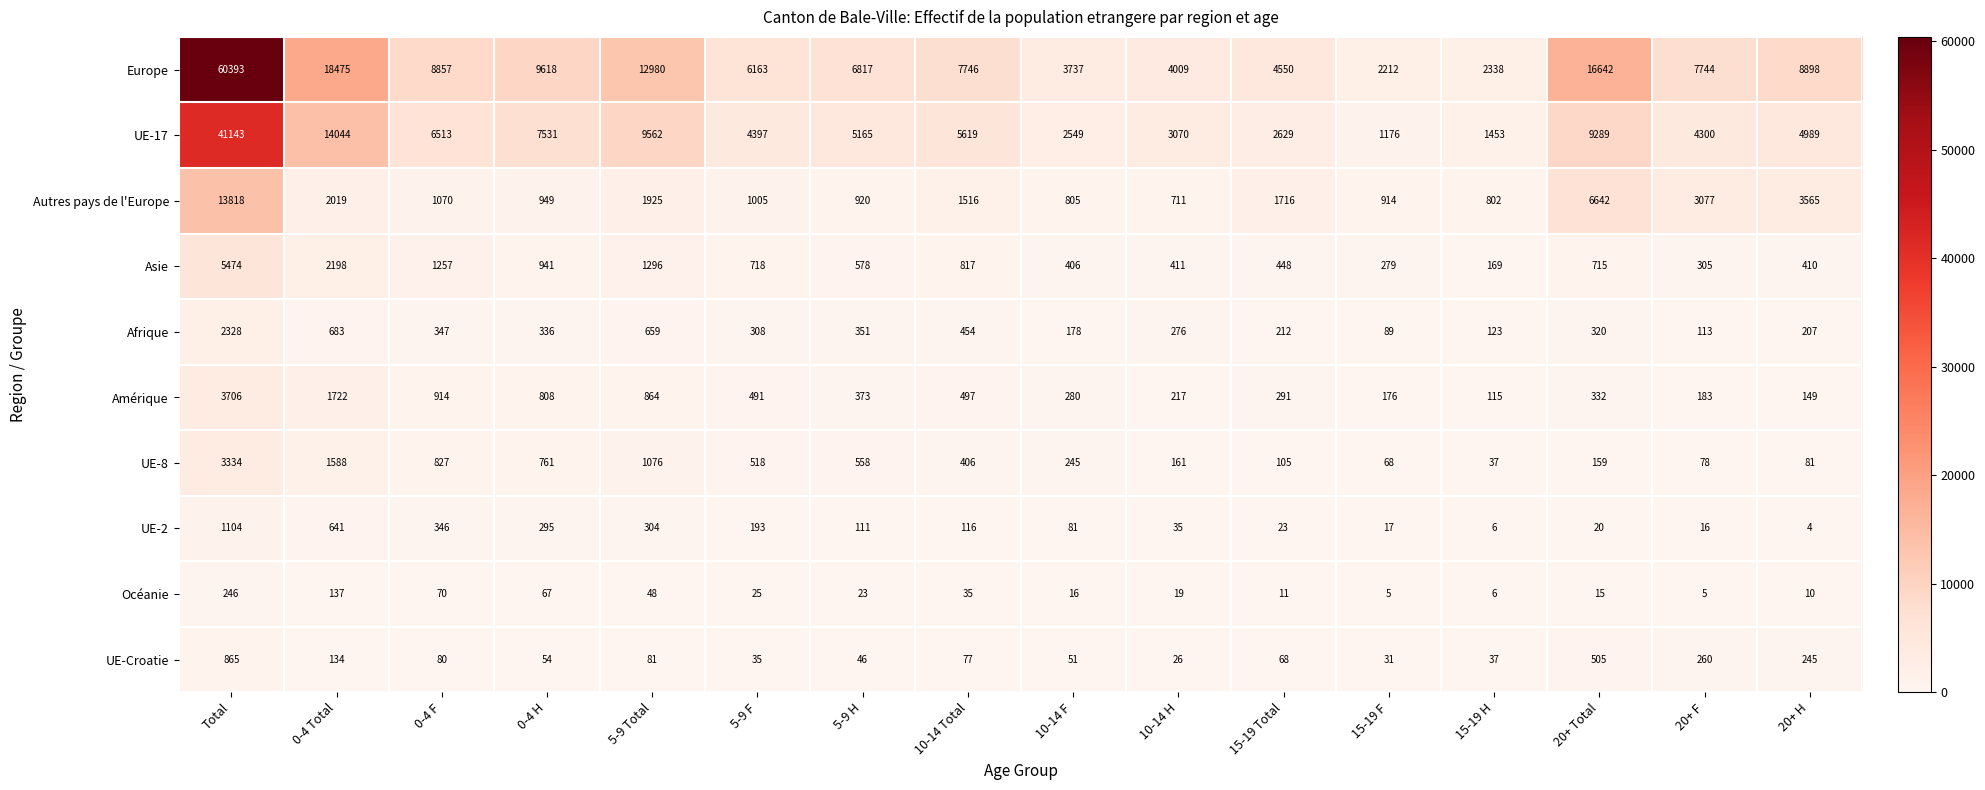

List the series in order of their peak value, highest first.

Europe, UE-17, Autres pays de l'Europe, Asie, Amérique, UE-8, Afrique, UE-2, UE-Croatie, Océanie